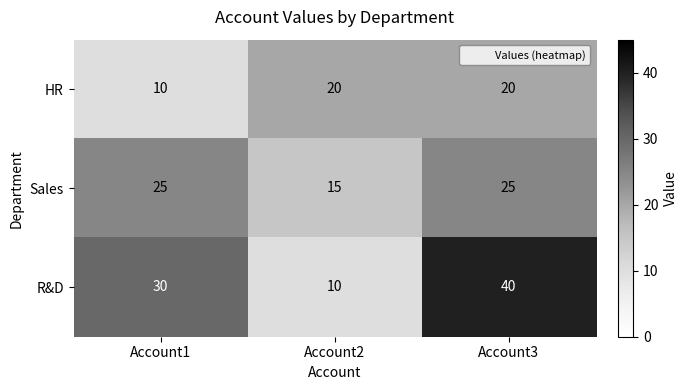

The value of Sales at Account1 is 17. True or false?

False